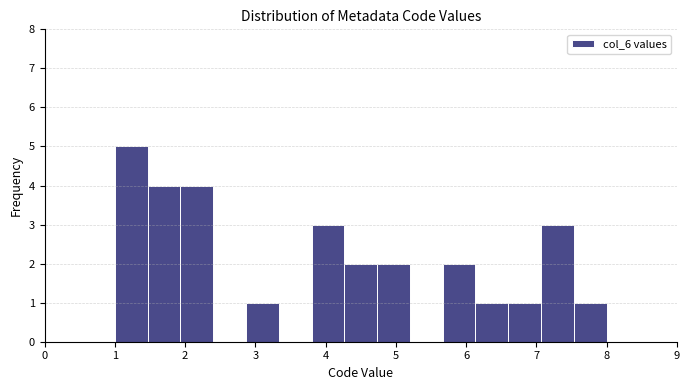

Reading left to right, list every bar in this chart as the range it spans on the x-axis followed by its height. Neither the bar edges nor the heights are printed on the chart, so give them approximately, as read against the axes.

1.0 to 1.5: 5
1.5 to 1.9: 4
1.9 to 2.4: 4
2.4 to 2.9: 0
2.9 to 3.3: 1
3.3 to 3.8: 0
3.8 to 4.3: 3
4.3 to 4.7: 2
4.7 to 5.2: 2
5.2 to 5.7: 0
5.7 to 6.1: 2
6.1 to 6.6: 1
6.6 to 7.1: 1
7.1 to 7.5: 3
7.5 to 8.0: 1